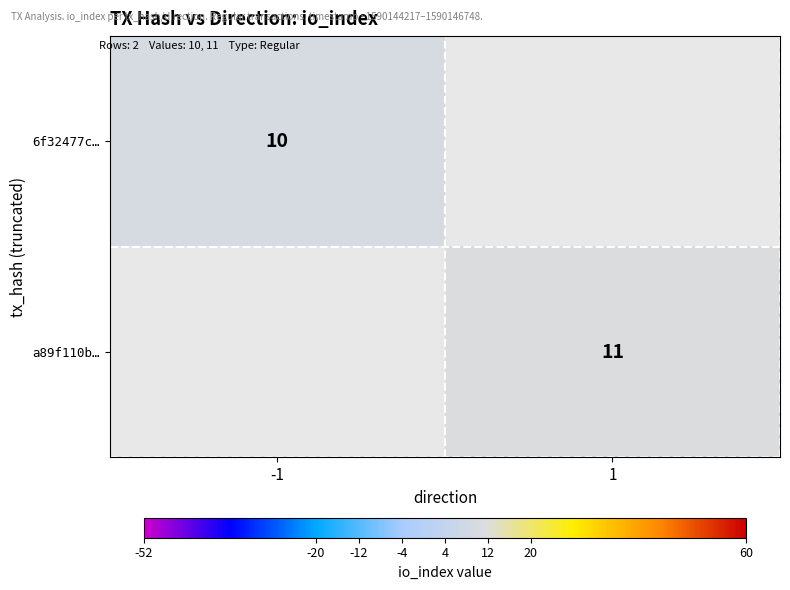

Is it true that a89f110b… equals 11 at 1?

True